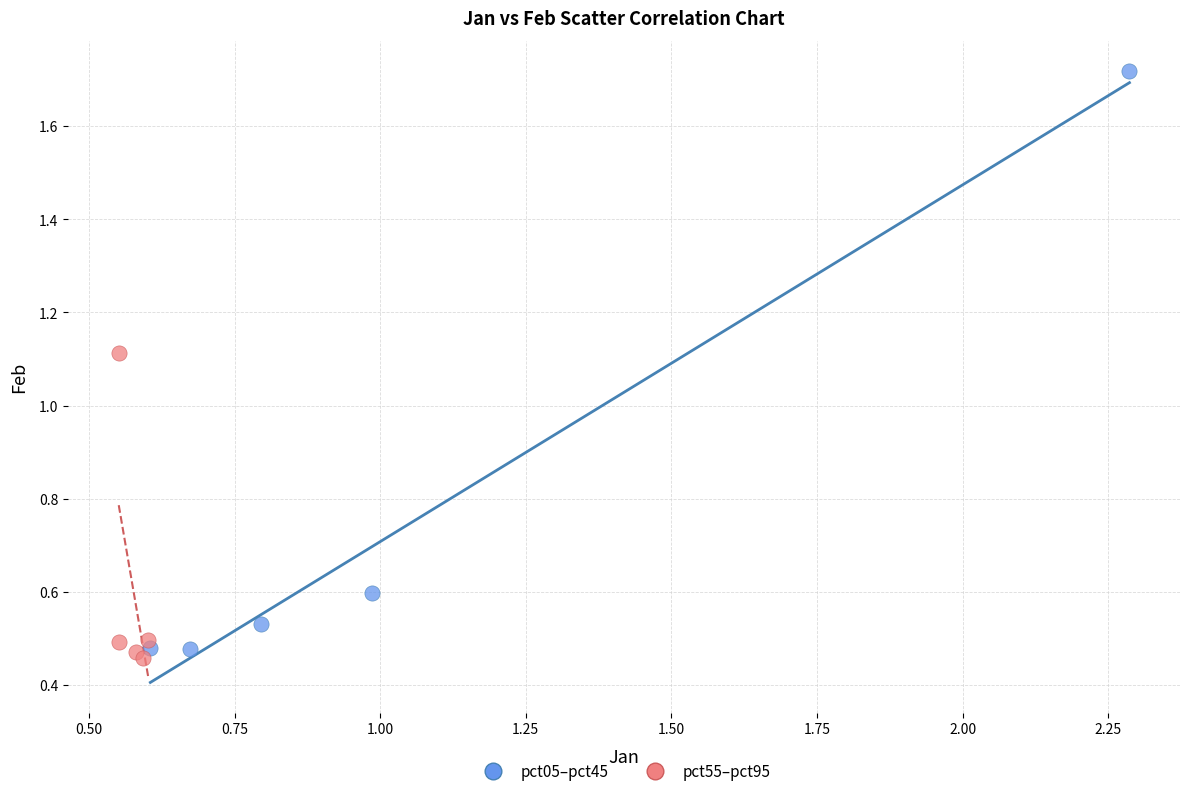

Which series contains the lowest Y value?

pct55–pct95